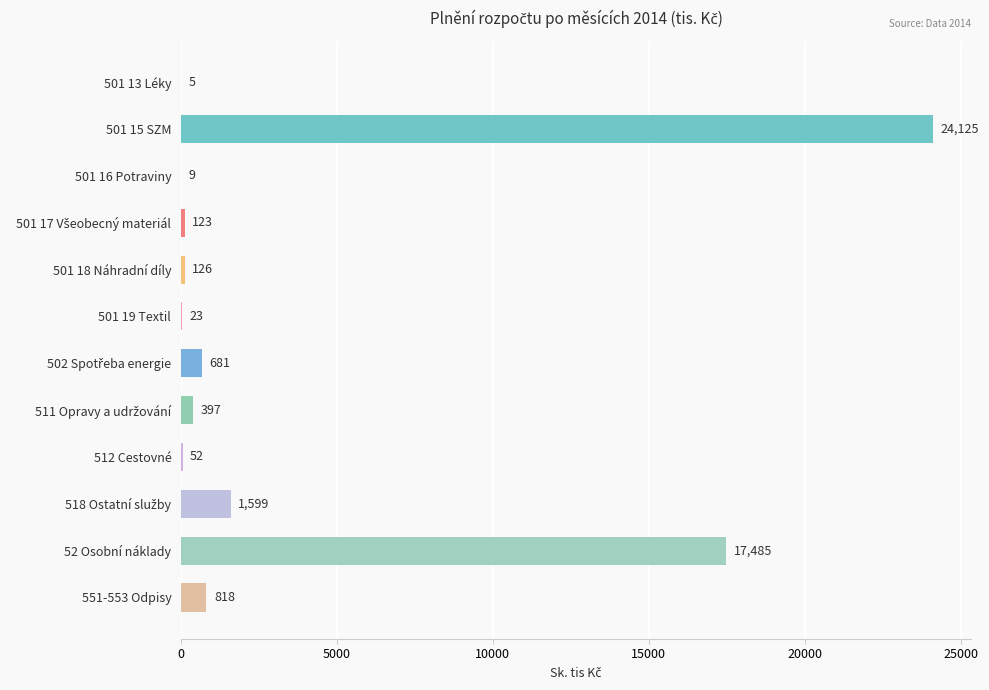

Which label corresponds to the largest value in the chart?

501 15 SZM